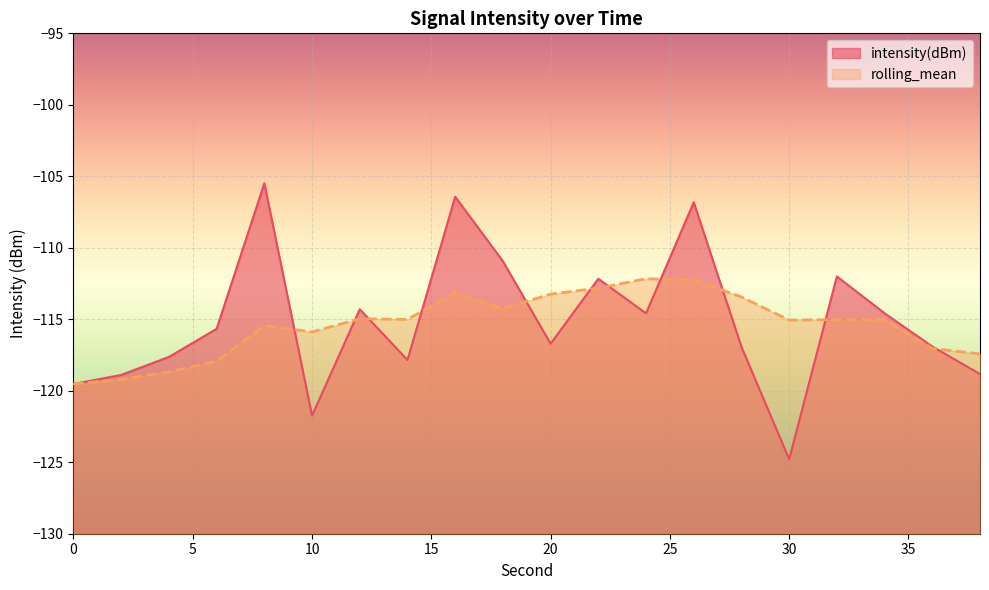

How many points are higher than both their immediate neighbors (excluding endpoints)?

6